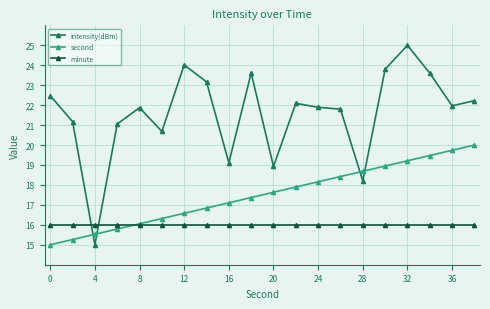

Reading left to right, extract all data points from this chart.

intensity(dBm): 22.5	21.2	15.0	21.1	21.9	20.7	24.0	23.2	19.1	23.6	18.9	22.1	21.9	21.8	18.2	23.8	25.0	23.6	22.0	22.2
second: 15.0	15.3	15.5	15.8	16.1	16.3	16.6	16.8	17.1	17.4	17.6	17.9	18.2	18.4	18.7	18.9	19.2	19.5	19.7	20.0
minute: 16.0	16.0	16.0	16.0	16.0	16.0	16.0	16.0	16.0	16.0	16.0	16.0	16.0	16.0	16.0	16.0	16.0	16.0	16.0	16.0